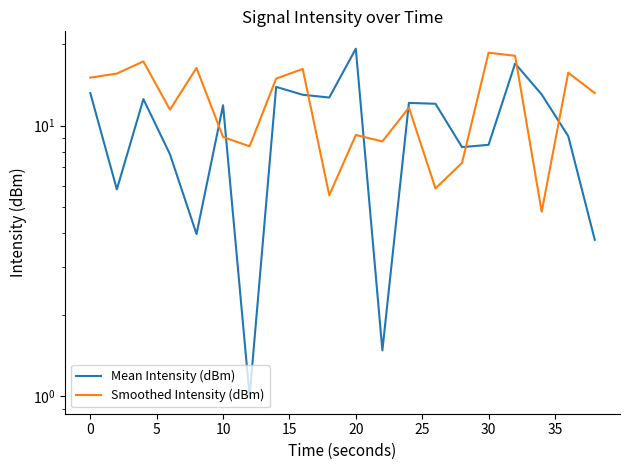

At how many categories does at least one series exceed 16?

6